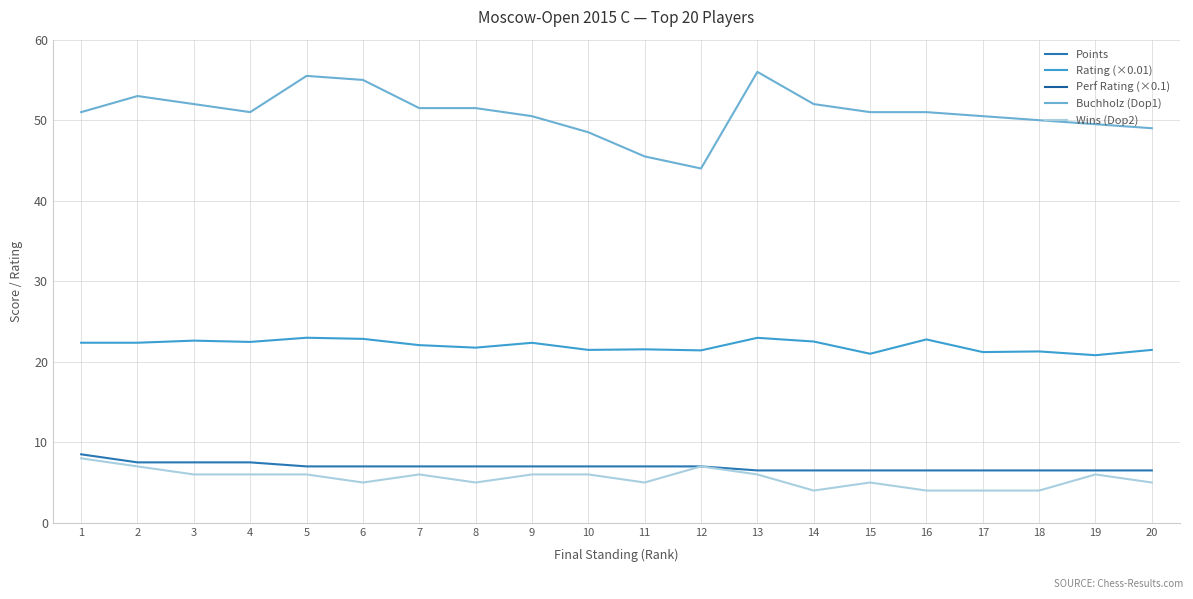

What are all the series names shown in the legend?

Points, Rating (×0.01), Perf Rating (×0.1), Buchholz (Dop1), Wins (Dop2)